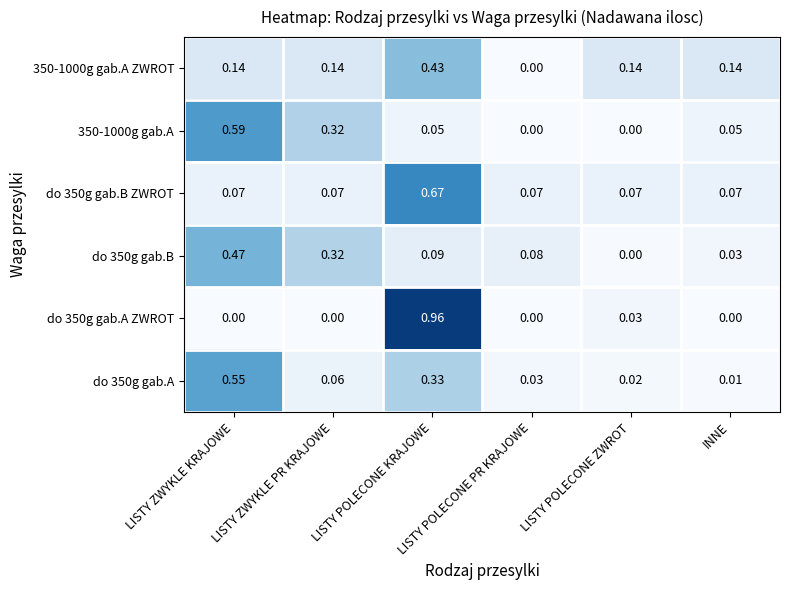

List the labels in order of do 350g gab.B value, smallest first.

LISTY POLECONE ZWROT, INNE, LISTY POLECONE PR KRAJOWE, LISTY POLECONE KRAJOWE, LISTY ZWYKLE PR KRAJOWE, LISTY ZWYKLE KRAJOWE